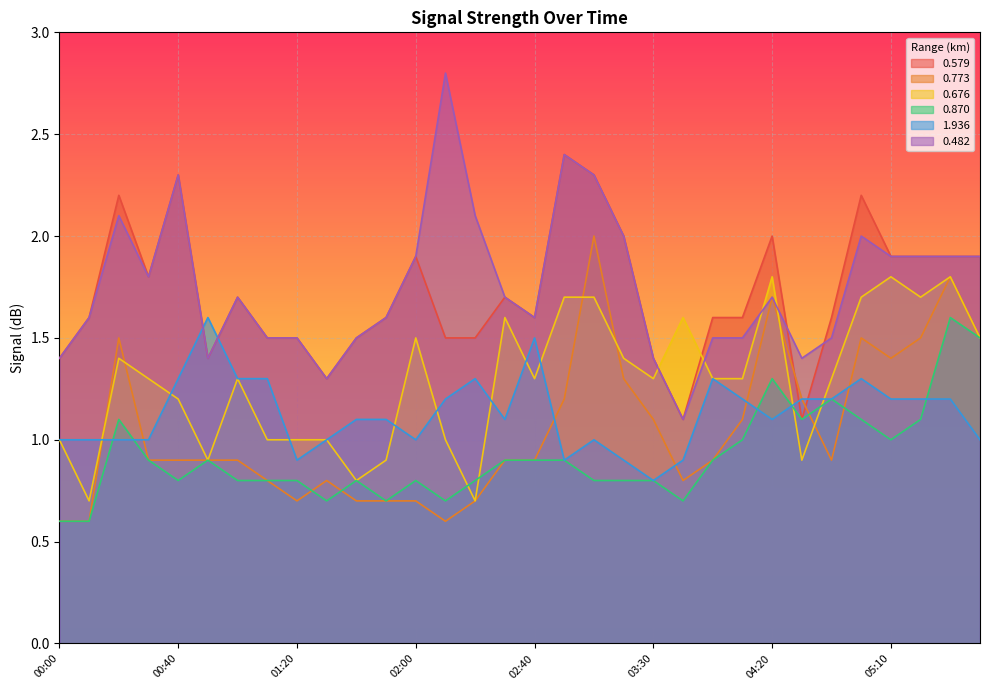

What are all the series names shown in the legend?

0.579, 0.773, 0.676, 0.870, 1.936, 0.482